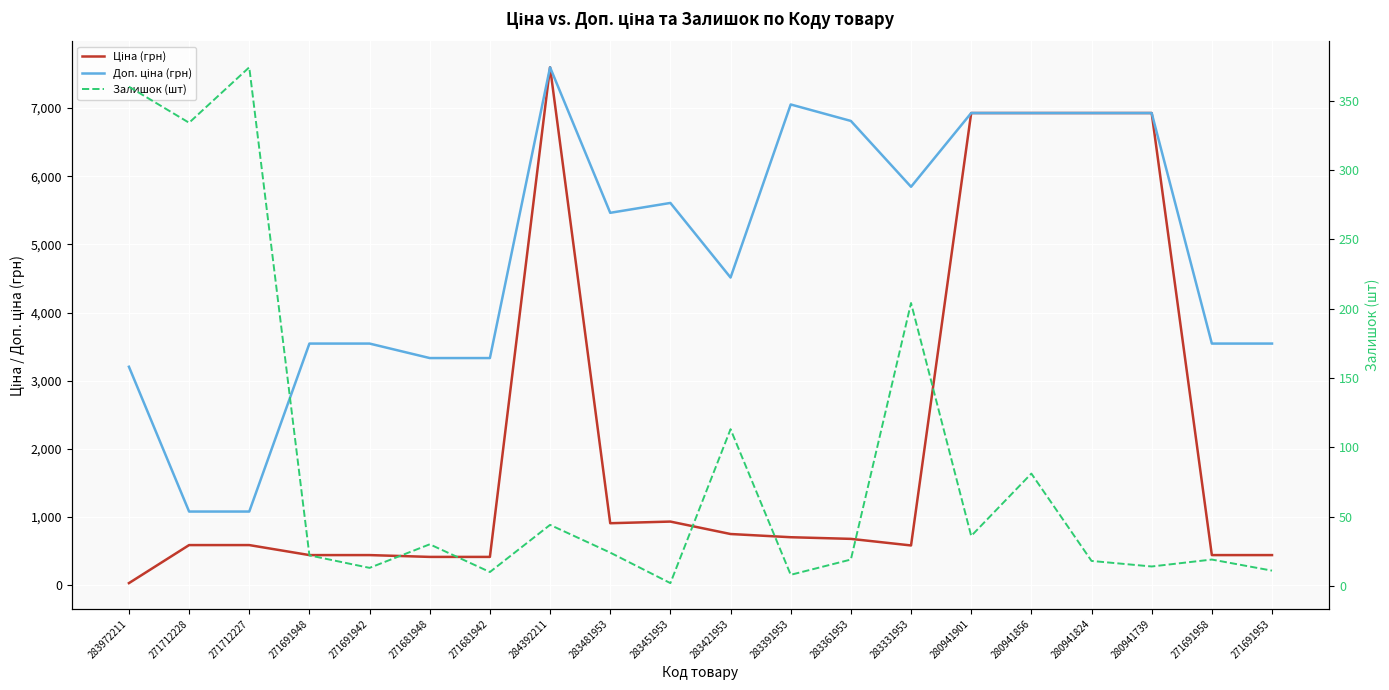

Where is Доп. ціна (грн) nearest to the value 4339?

283421953